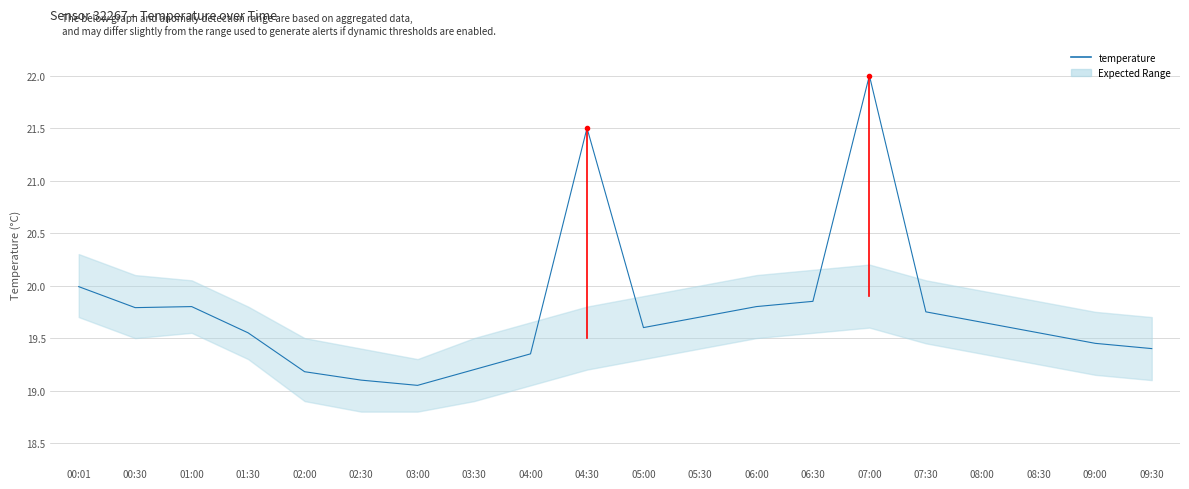

Reading right to left, what are all the values shown in this chart?

19.4	19.4	19.6	19.6	19.8	22.0	19.9	19.8	19.7	19.6	21.5	19.4	19.2	19.1	19.1	19.2	19.6	19.8	19.8	20.0